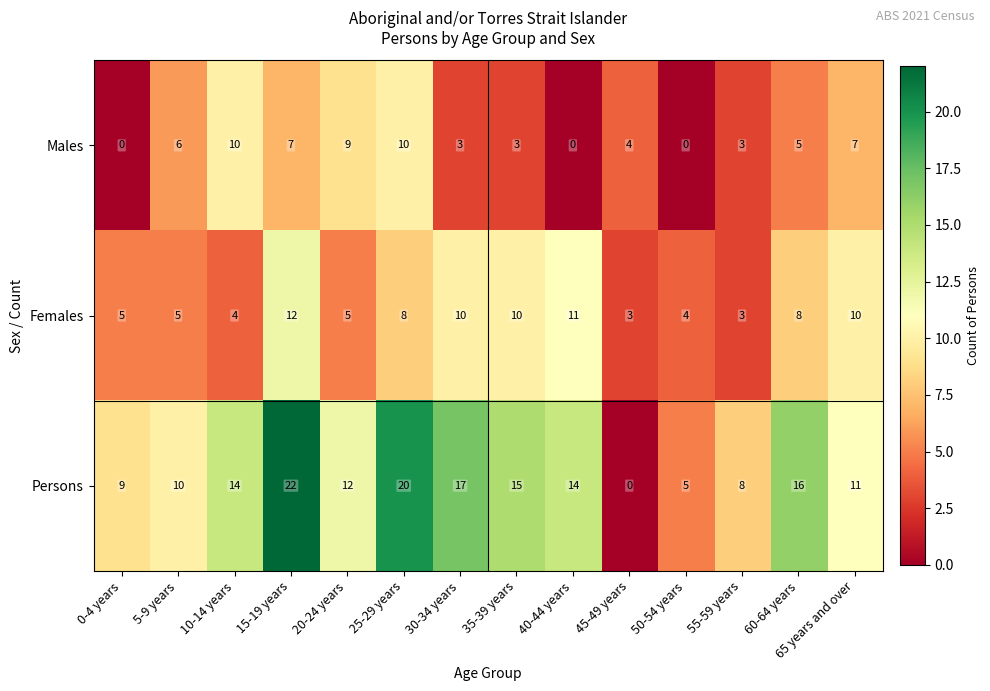

The Males series shows 2 at 35-39 years. True or false?

False